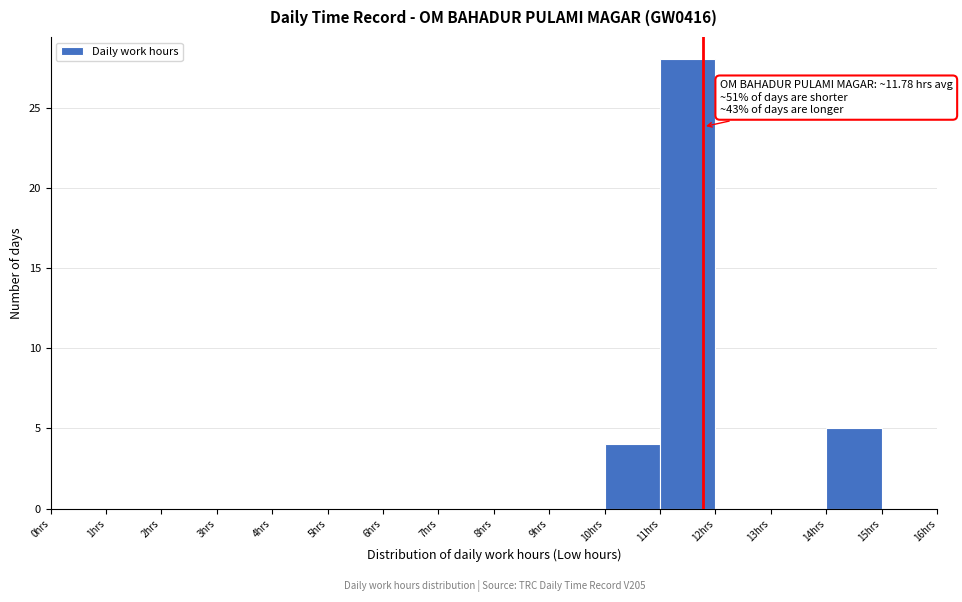

Which range on the x-axis has the tallest bar?

11 to 12